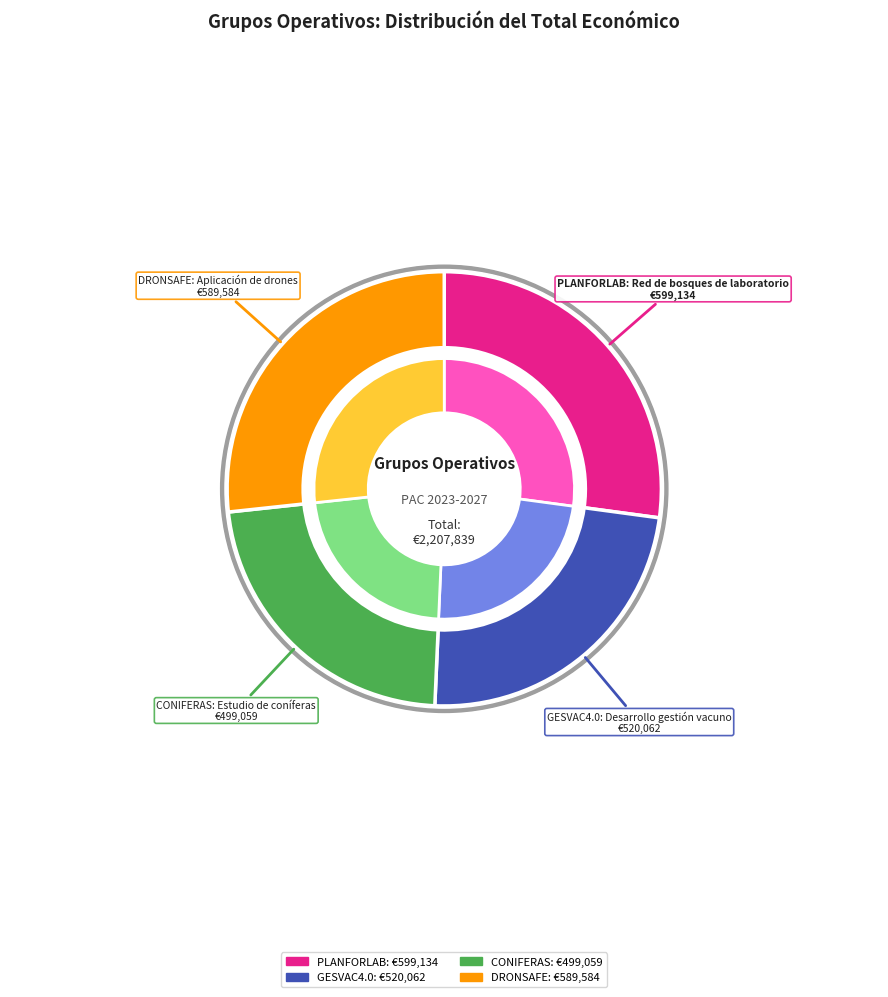

Which slice is the largest?

PLANFORLAB